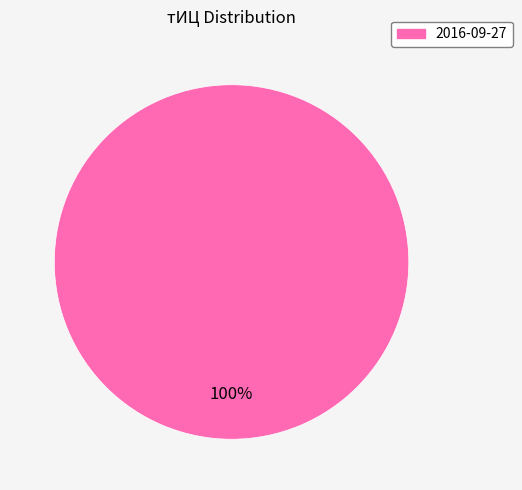

Is there any slice that represents more than half of the pie?

Yes